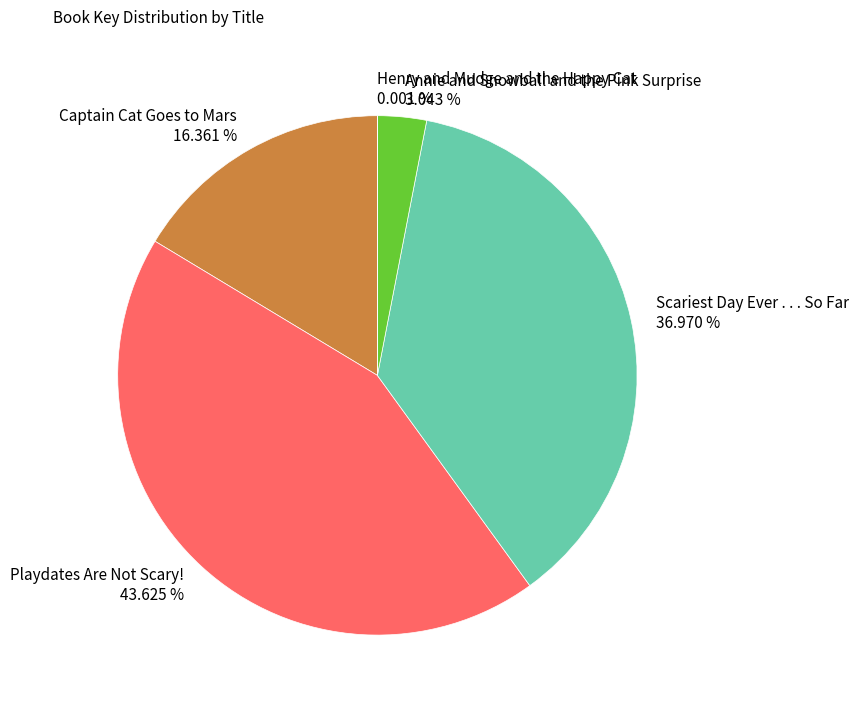

Does any single category account for the majority?

No